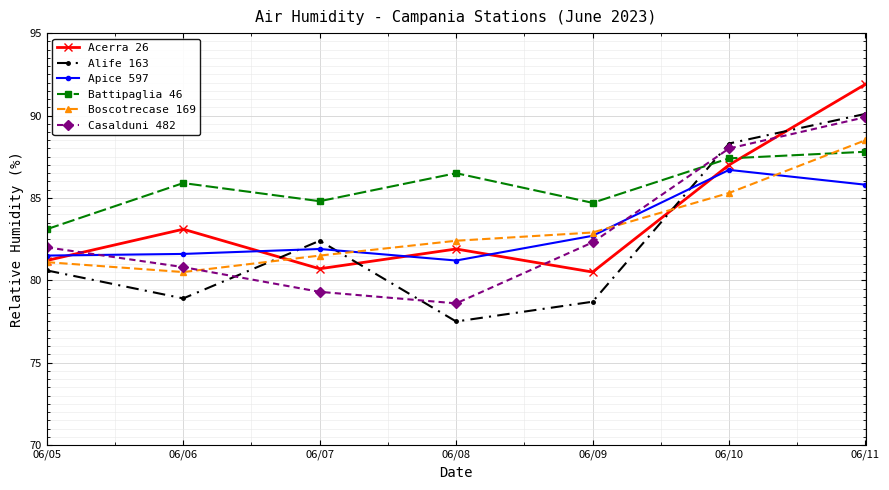

Which label corresponds to the largest value in the chart?

06/11